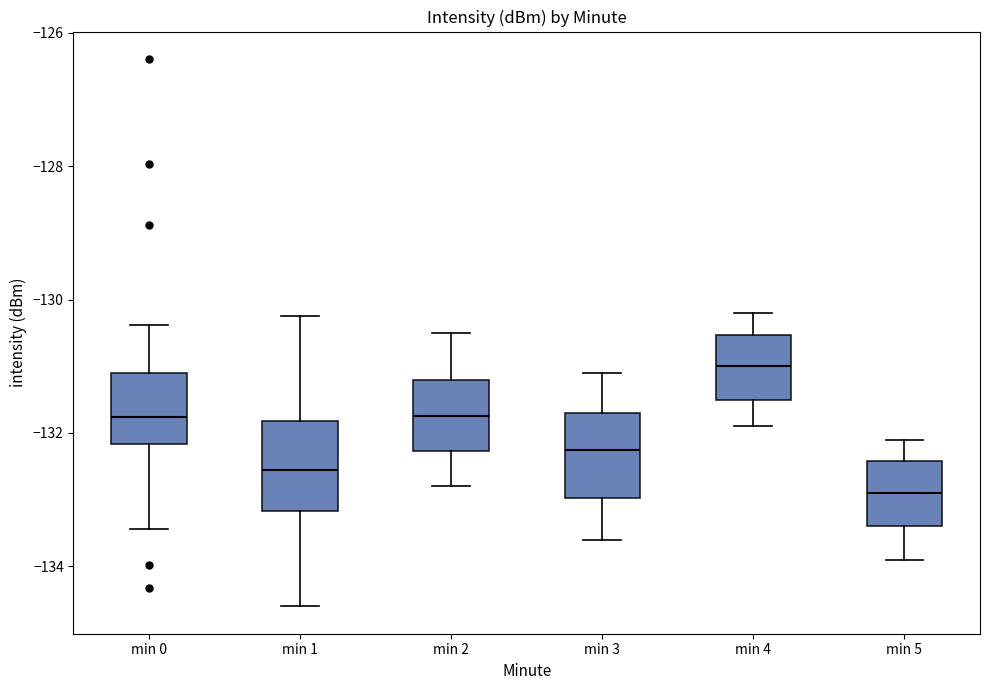

Reading left to right, read every box against the y-axis: the position of its median line, the range the box covers, and the ends of its whiskers. The values are not printed on the chart, so give them approximately, as read against the axis.

min 0: median -131.8, box -132.2 to -131.0, whiskers -133.4 to -130.4
min 1: median -132.6, box -133.2 to -131.8, whiskers -134.6 to -130.2
min 2: median -131.8, box -132.2 to -131.2, whiskers -132.8 to -130.4
min 3: median -132.2, box -133.0 to -131.6, whiskers -133.6 to -131.0
min 4: median -131.0, box -131.4 to -130.6, whiskers -131.8 to -130.2
min 5: median -132.8, box -133.4 to -132.4, whiskers -133.8 to -132.0